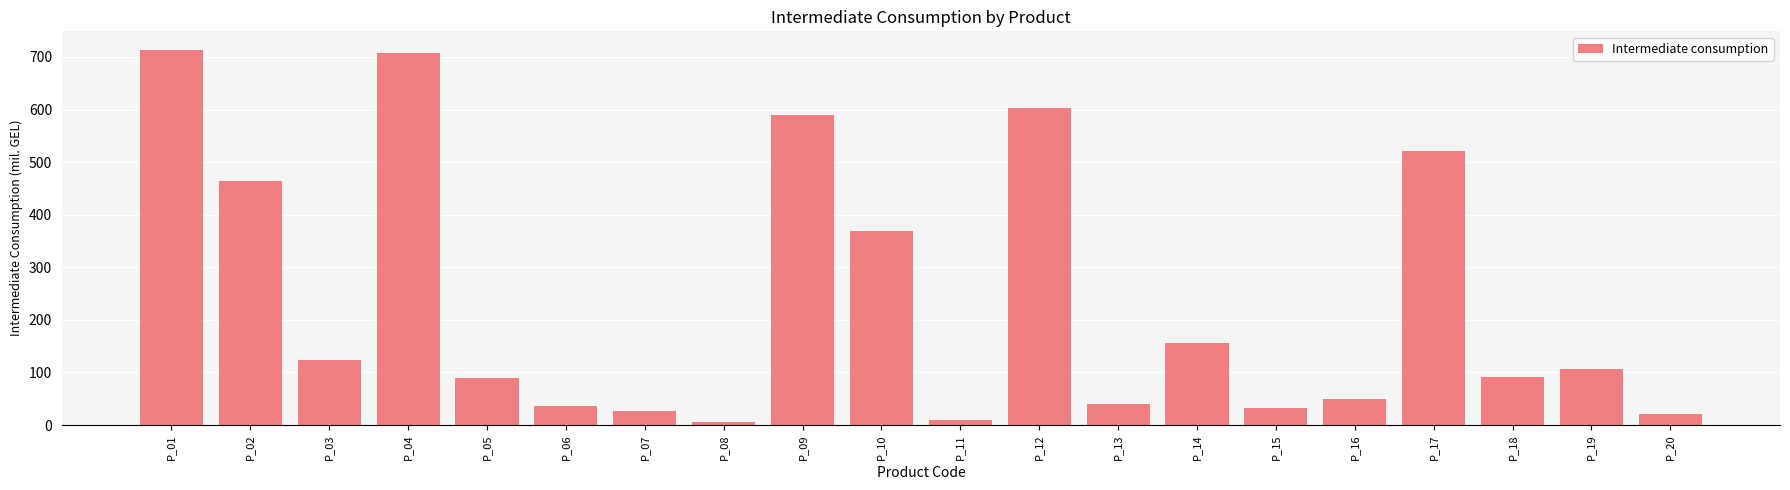

True or false: the data shows 20.8 at P_20.

True